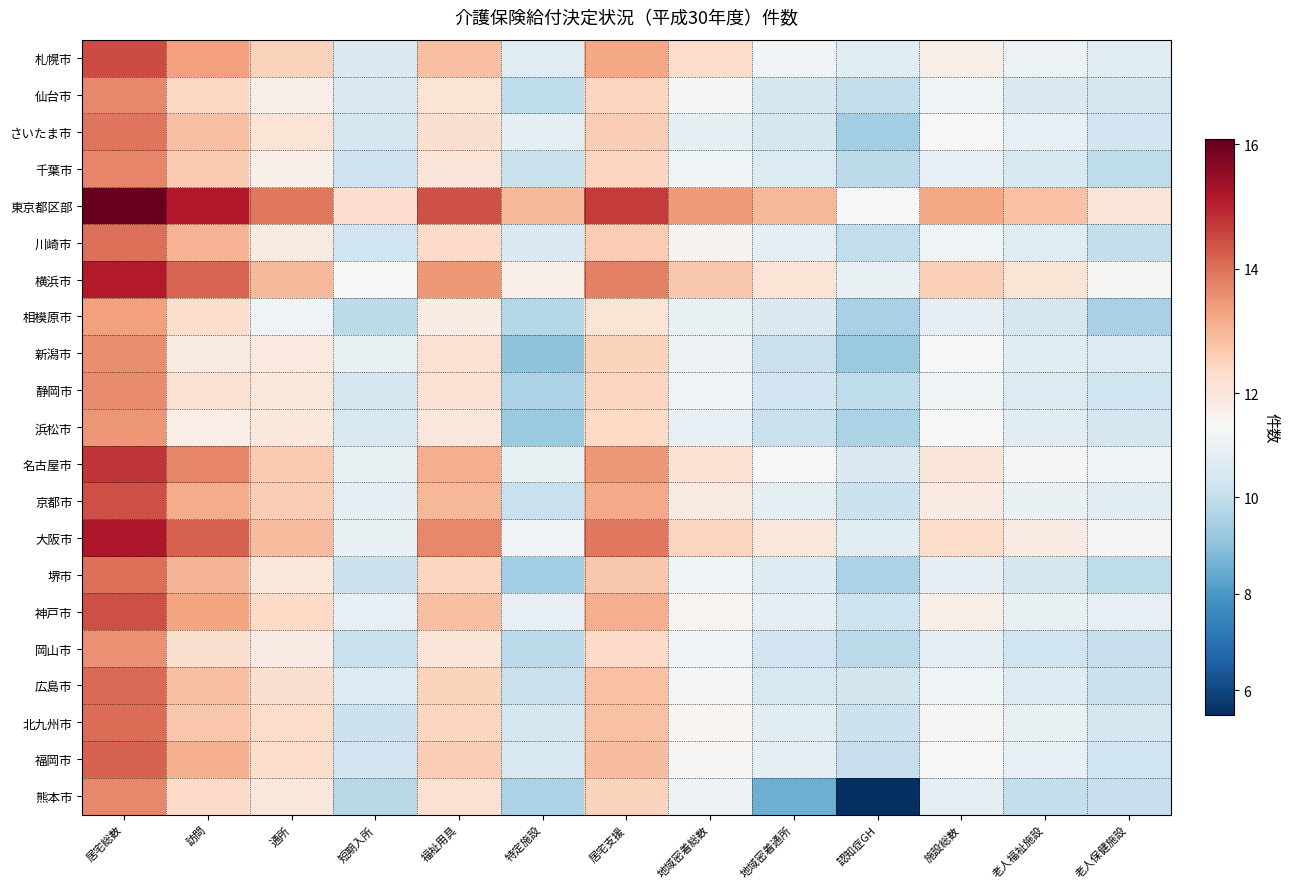

What is the smallest value displayed?

5.5